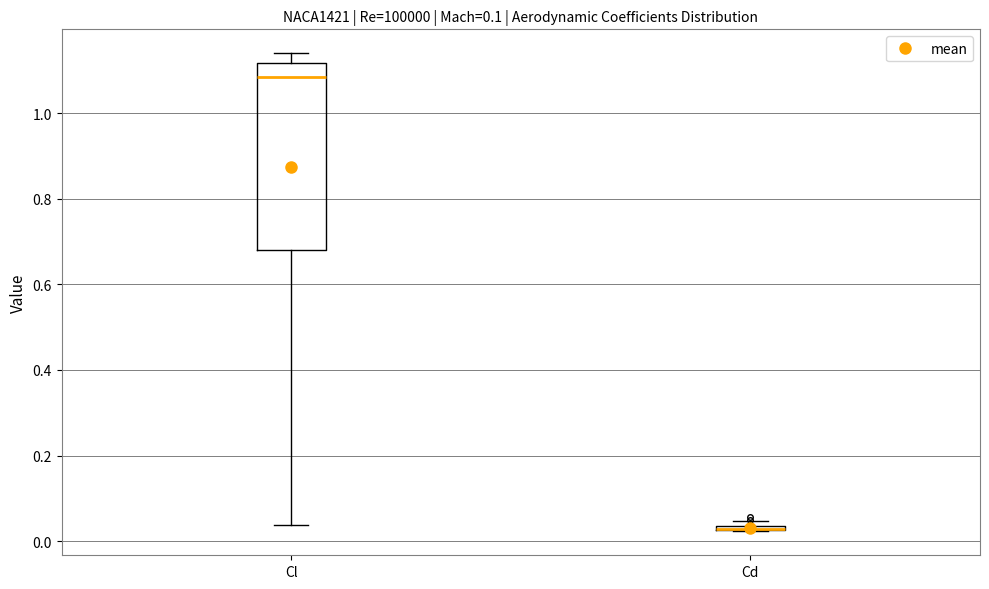

Which box is the tallest, from its lower edge to its upper edge?

Cl